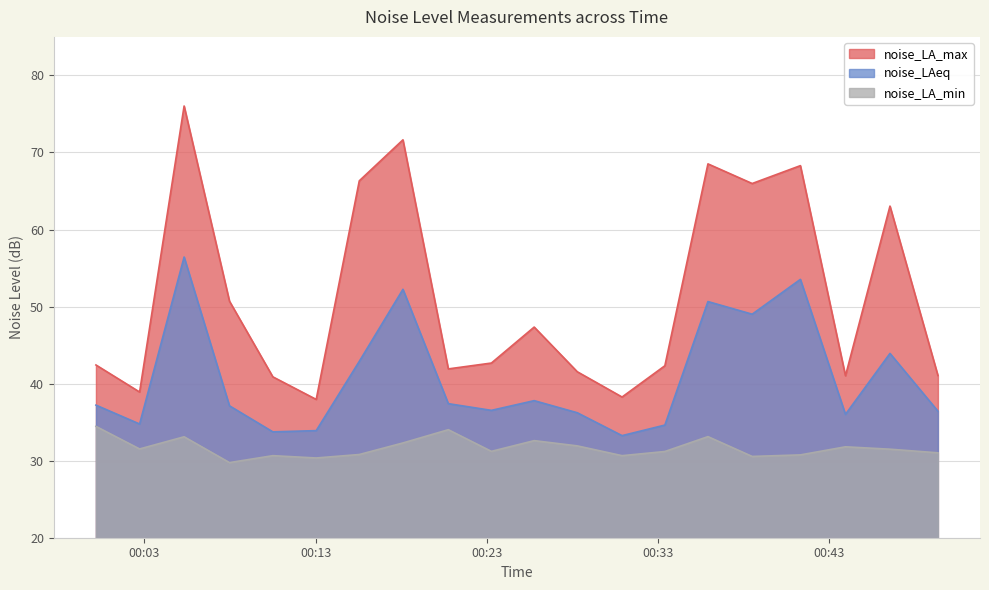

True or false: noise_LA_max has a value of 50.7 at 2022-10-03T00:07:58.

True